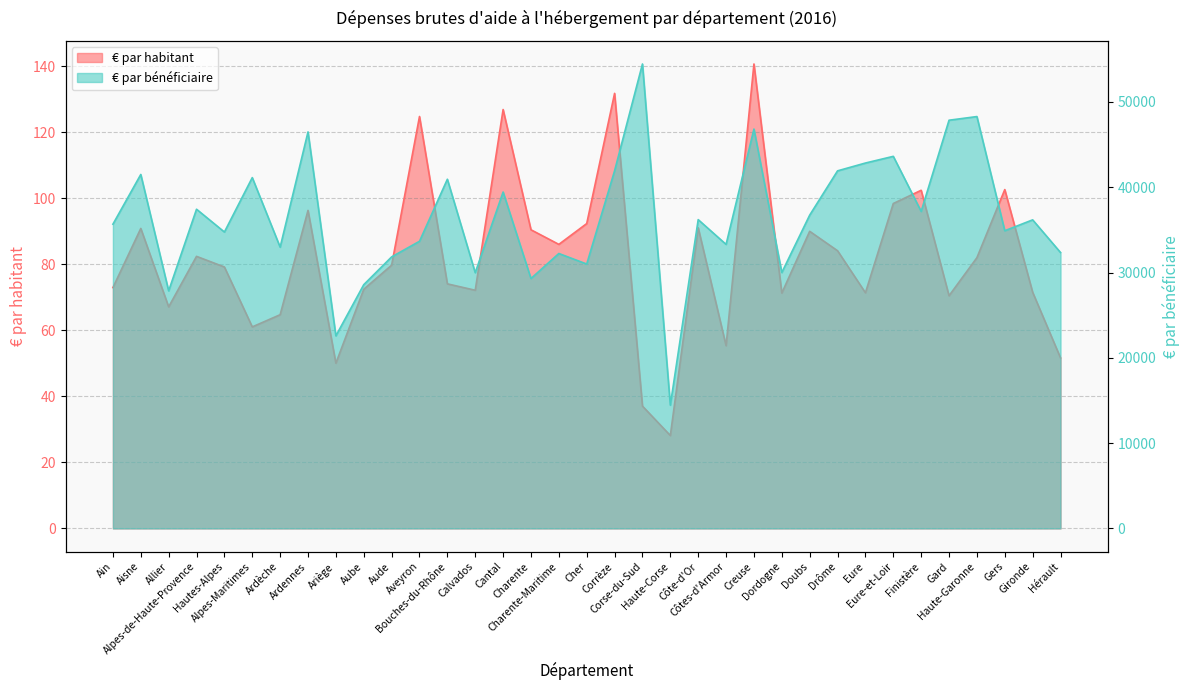

How many data points in € par habitant are above 79?

19